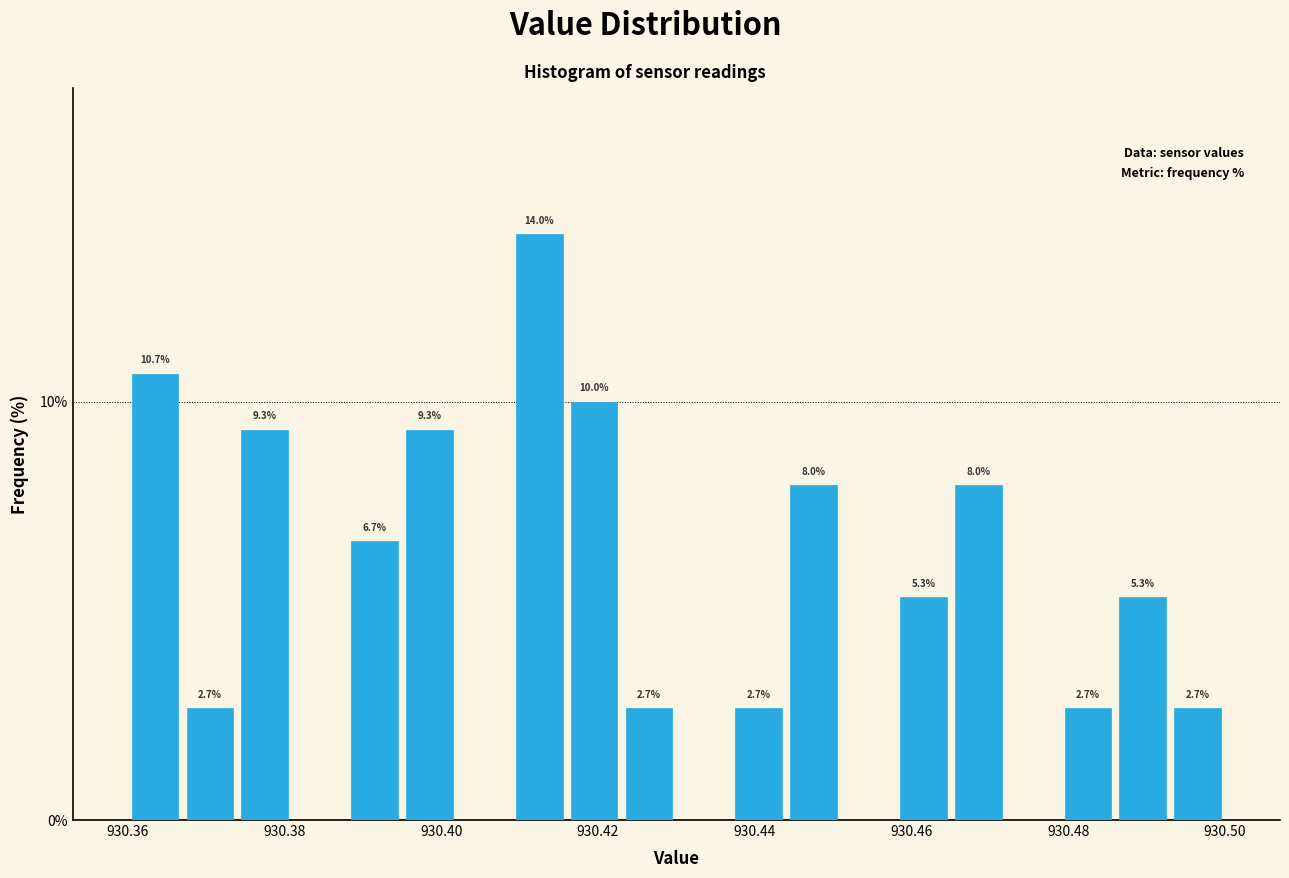

Read against the x-axis, roughly where is the centre of the tallest bar?

930.412